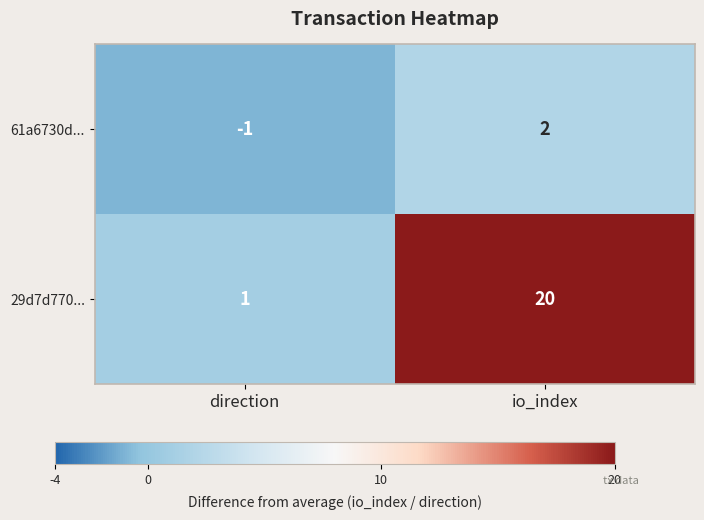

True or false: 29d7d770... has a value of 1 at direction.

True